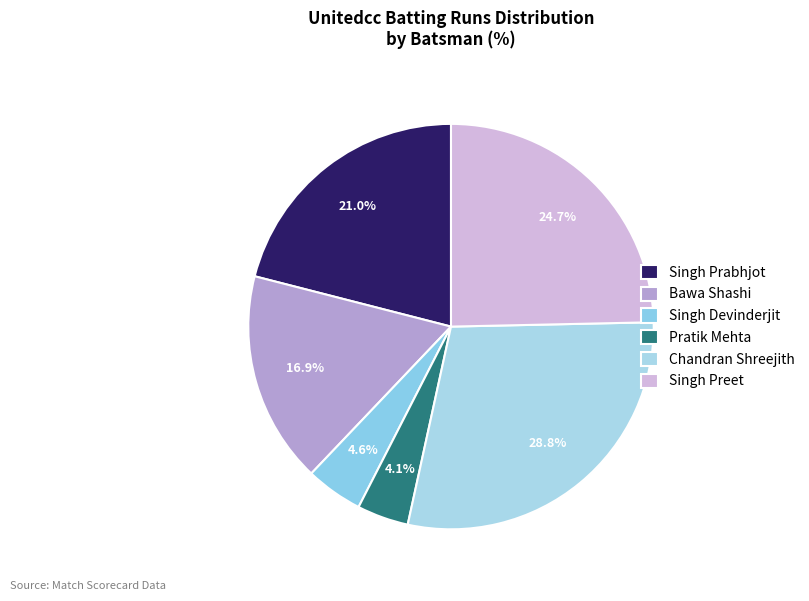

What is the smallest slice in the pie chart?

Pratik Mehta